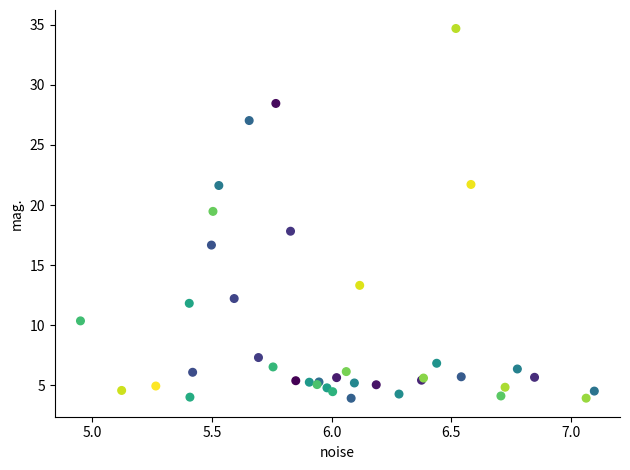

What Y value in the scatter plot is closest to 19?

19.5